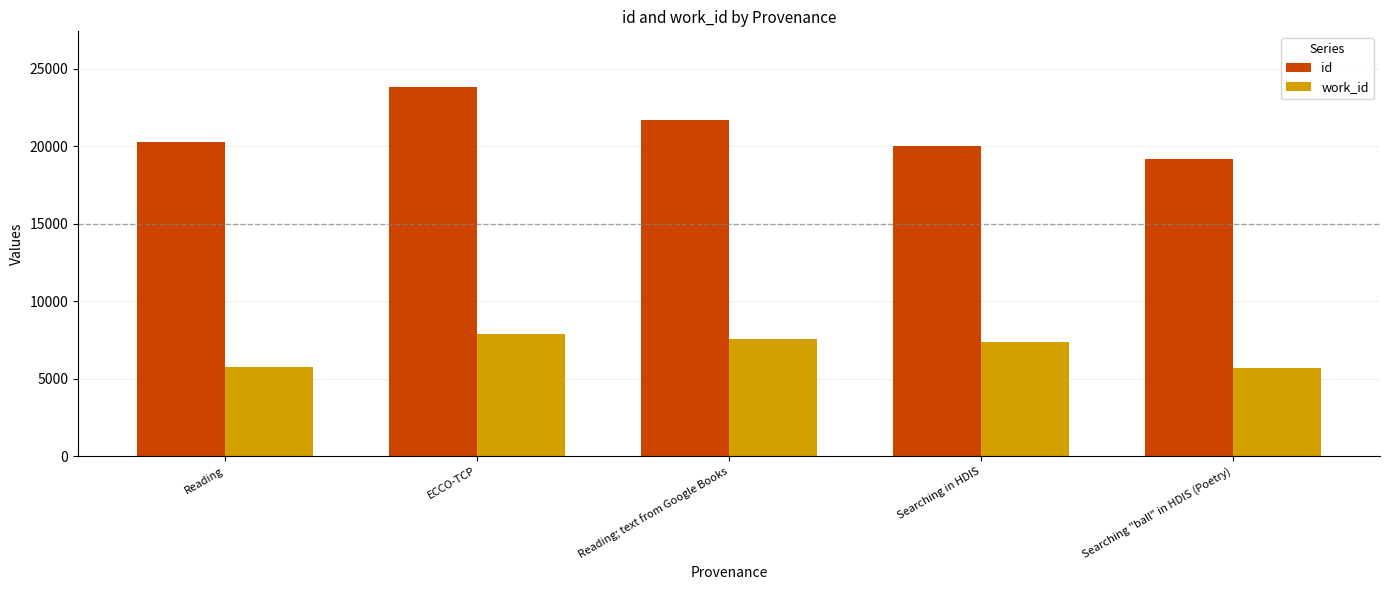

What is the spread (max minus min) of values at Reading?

14527